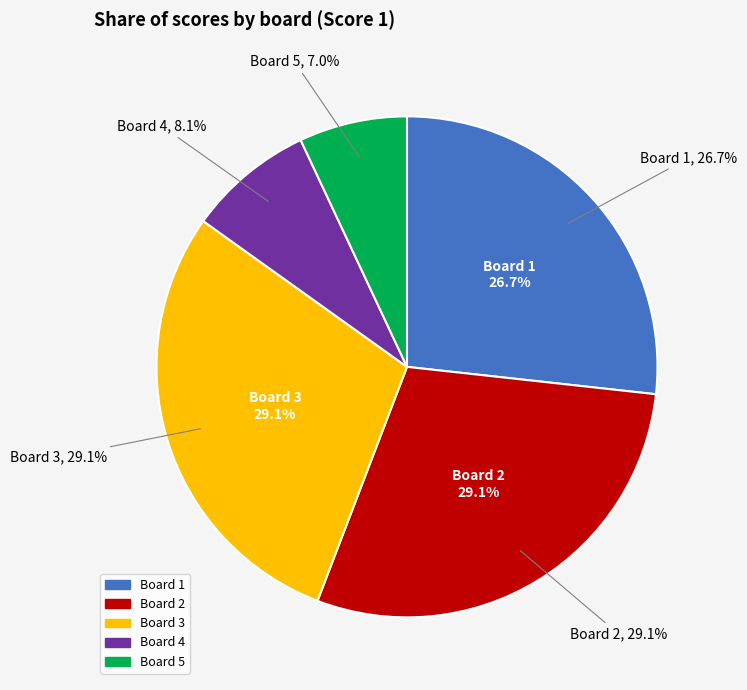

To the nearest percent, what is the combined percentage of Board 5 and Board 1?

34%